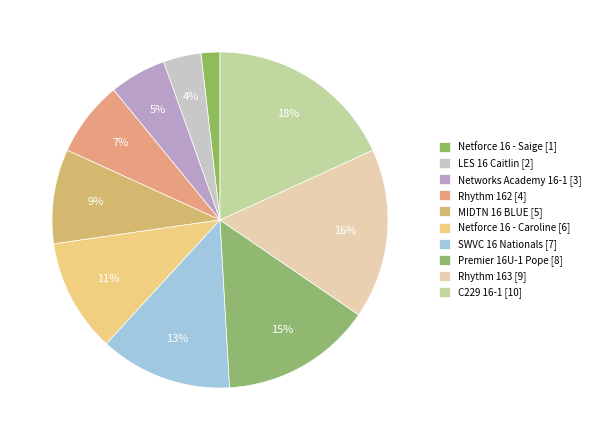

How many slices are in this pie chart?

10